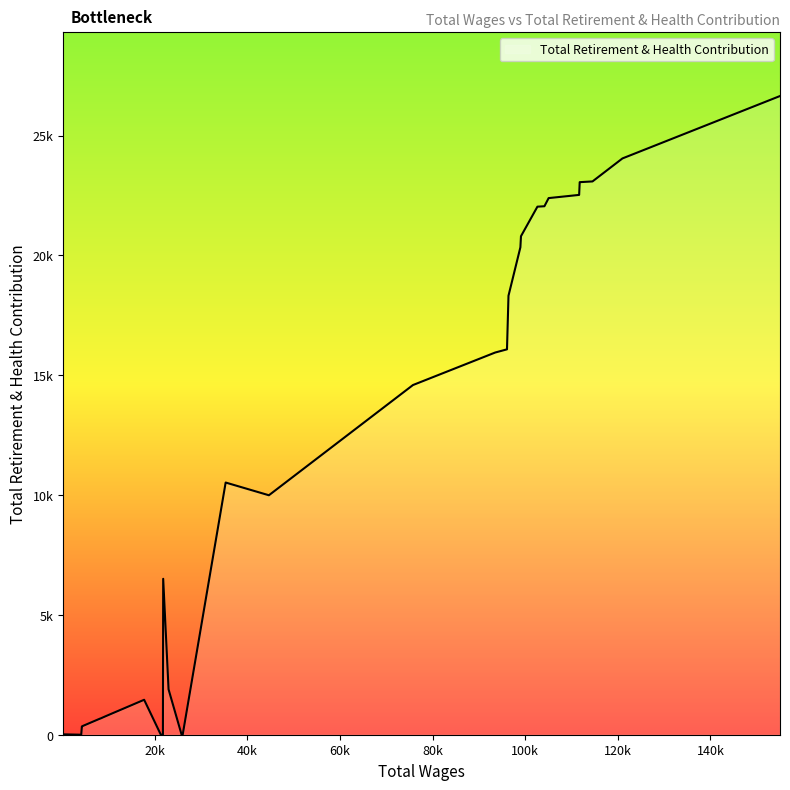

Does the chart have visible grid lines?

No